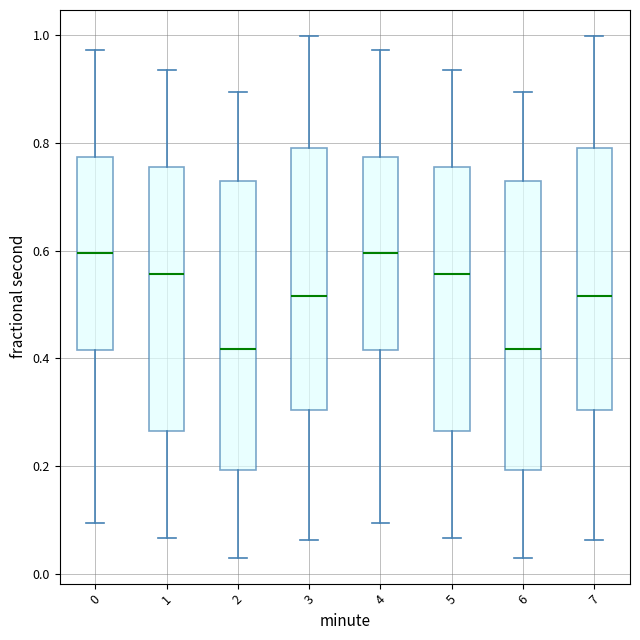

Reading left to right, read every box against the y-axis: the position of its median line, the range the box covers, and the ends of its whiskers. The values are not printed on the chart, so give them approximately, as read against the axis.

0: median 0.60, box 0.42 to 0.78, whiskers 0.10 to 0.98
1: median 0.56, box 0.26 to 0.76, whiskers 0.06 to 0.94
2: median 0.42, box 0.20 to 0.72, whiskers 0.04 to 0.90
3: median 0.52, box 0.30 to 0.78, whiskers 0.06 to 1.00
4: median 0.60, box 0.42 to 0.78, whiskers 0.10 to 0.98
5: median 0.56, box 0.26 to 0.76, whiskers 0.06 to 0.94
6: median 0.42, box 0.20 to 0.72, whiskers 0.04 to 0.90
7: median 0.52, box 0.30 to 0.78, whiskers 0.06 to 1.00